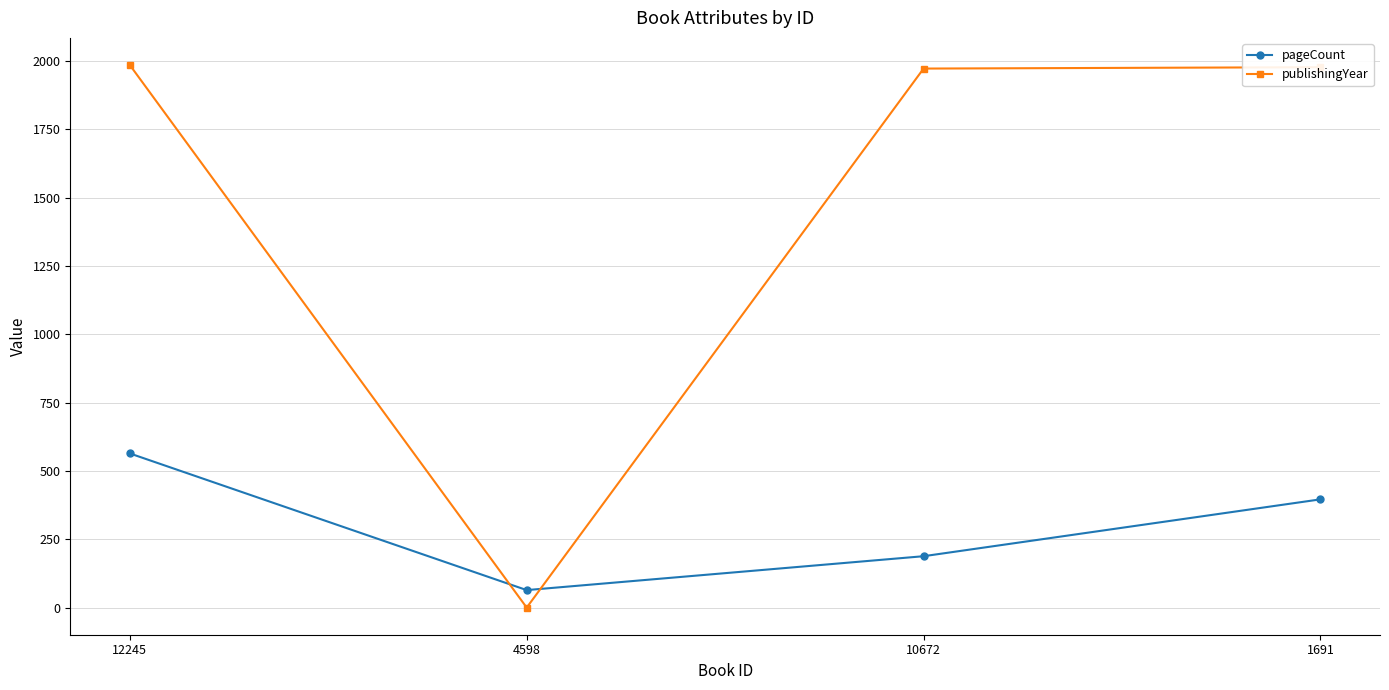

At which category is the sum across all series the highest?

12245